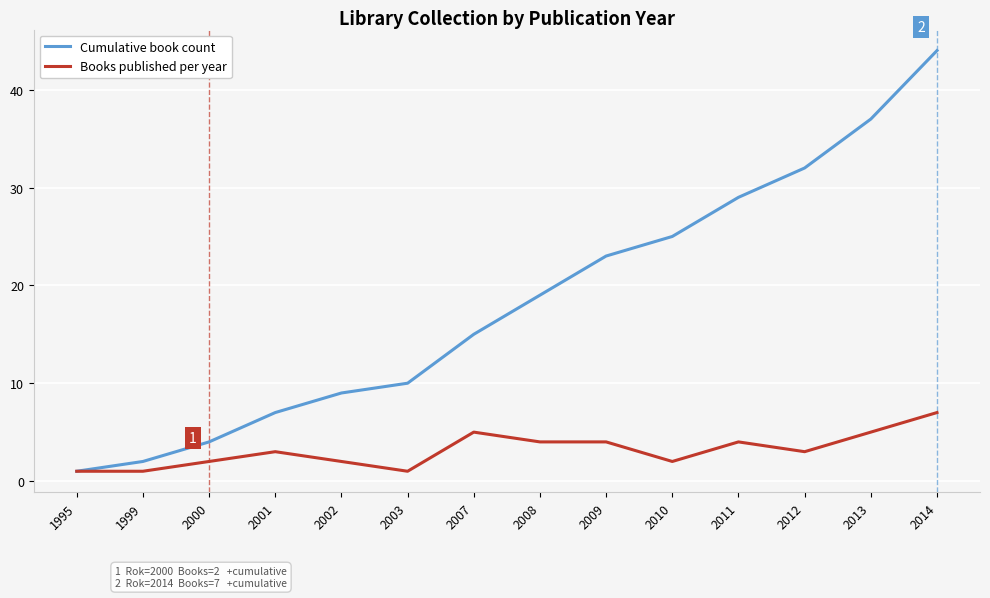

True or false: Cumulative book count has more than 1 interior local peaks.

False